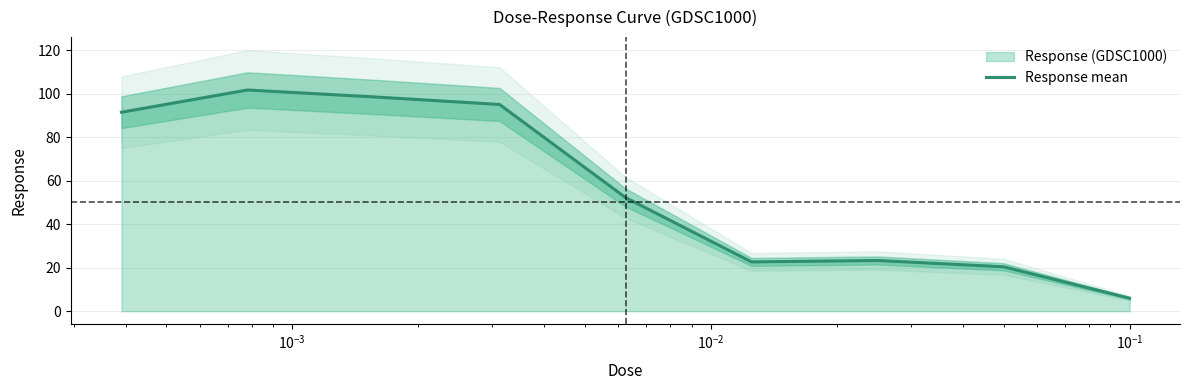

What is the label of the 5th point from the right?

$\mathdefault{10^{-1}}$